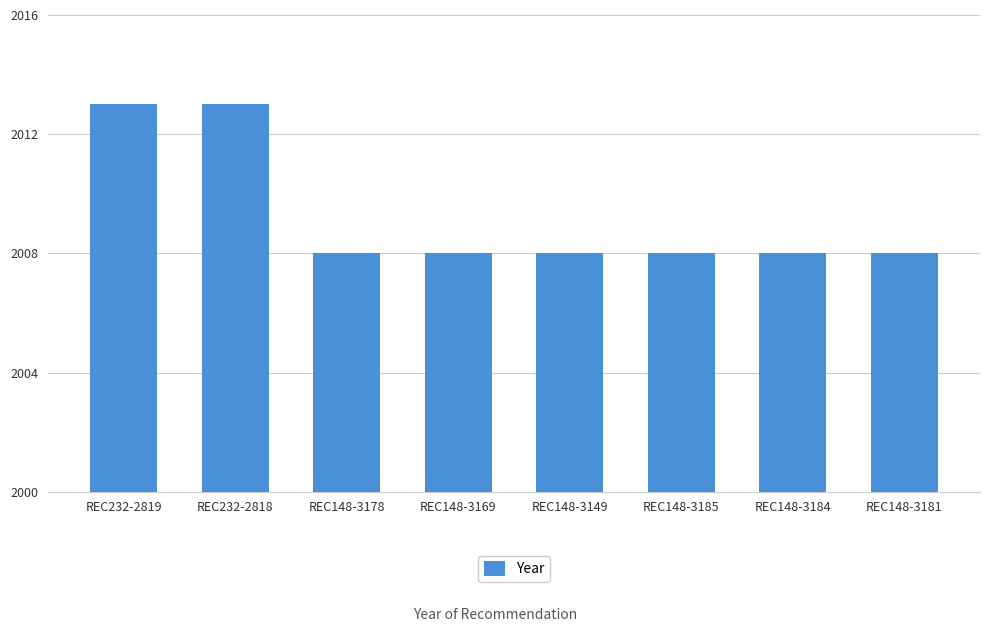

True or false: the data shows 3322 at REC148-3169.

False